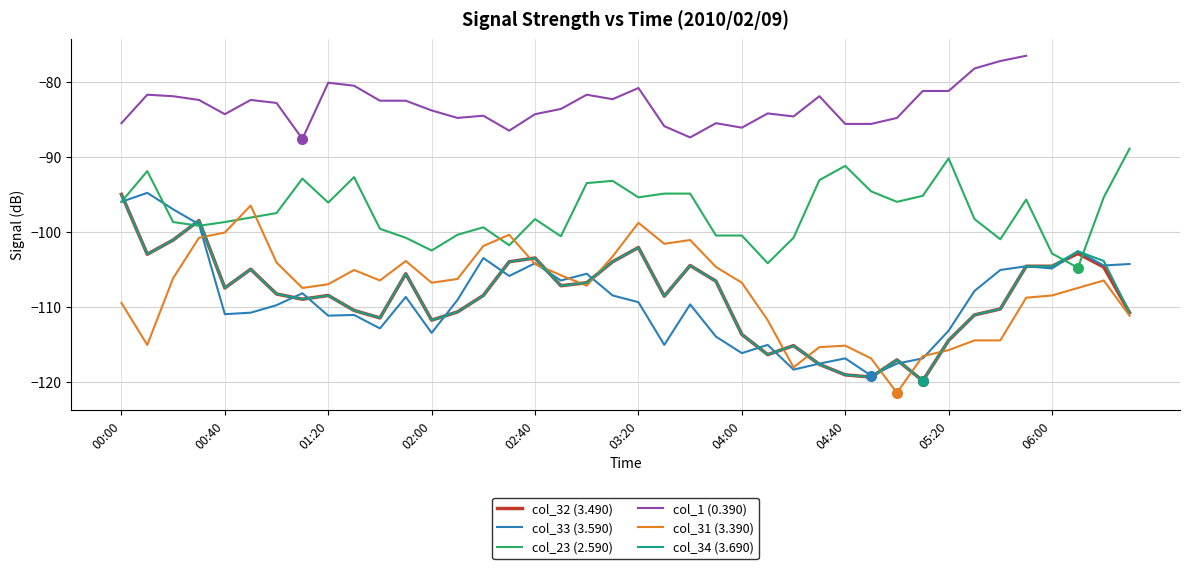

What is the difference between the col_23 (2.590) values at 37 and 30?

8.8